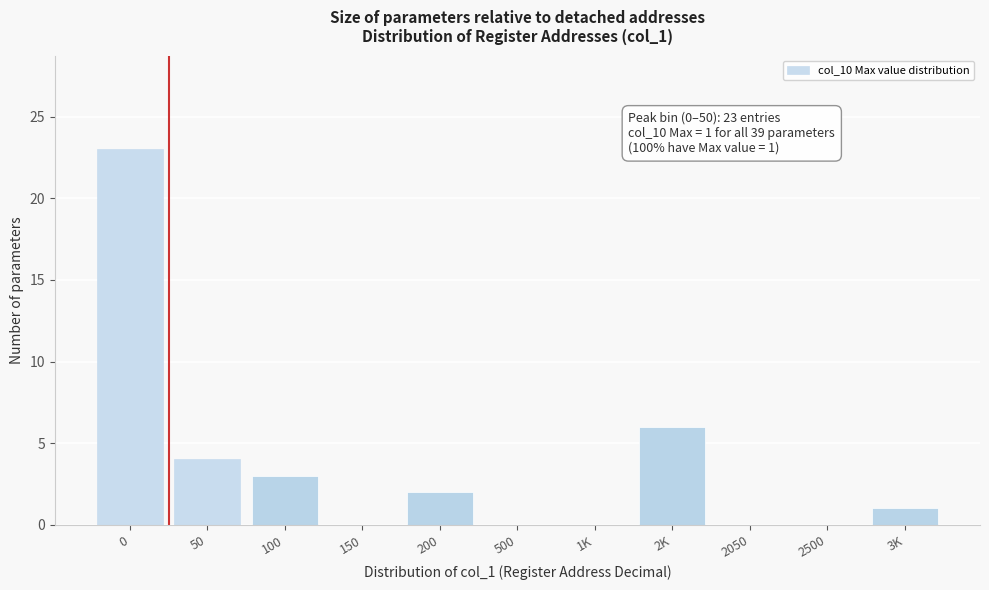

Reading left to right, what are all the values shown in this chart?

0=23	50=4	100=3	150=0	200=2	500=0	1K=0	2K=6	2050=0	2500=0	3K=1